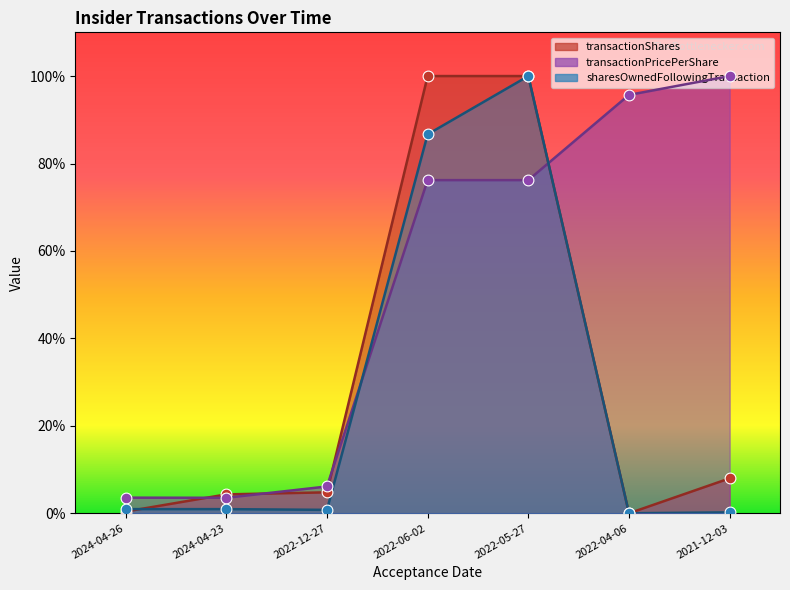

Which series has the largest total across all categories?

transactionPricePerShare